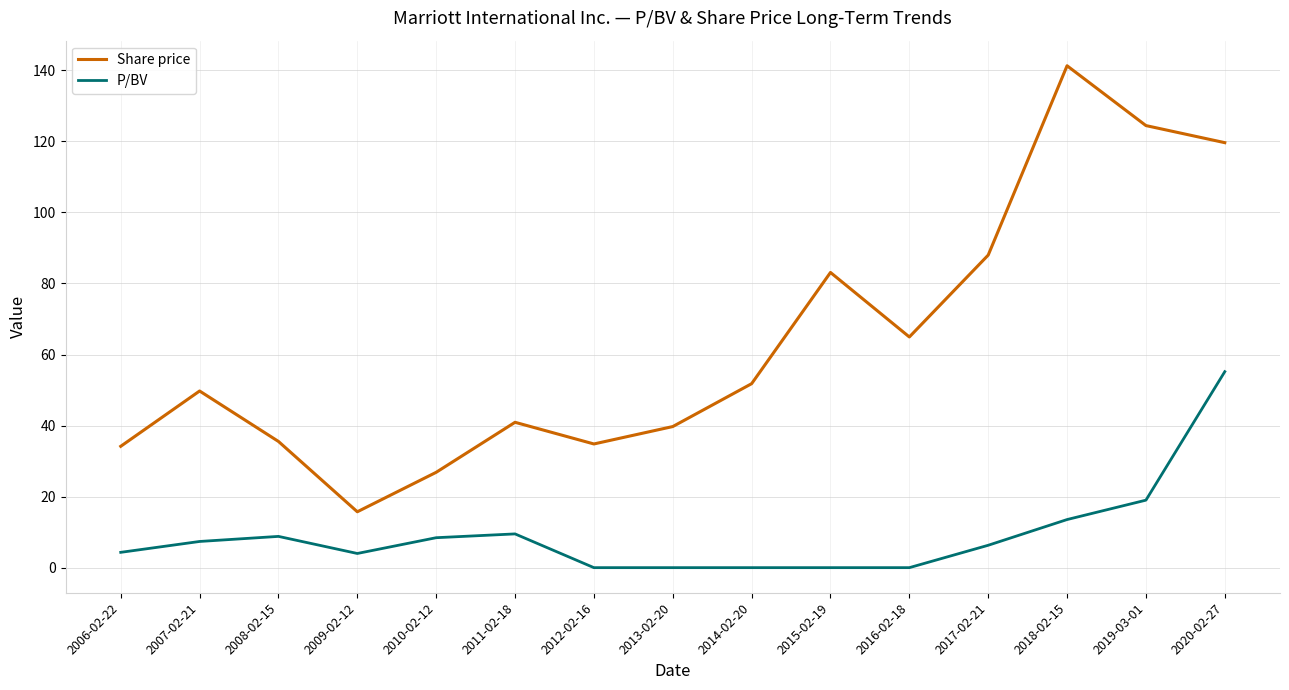

What value does the Share price series have at 2014-02-20?

51.8